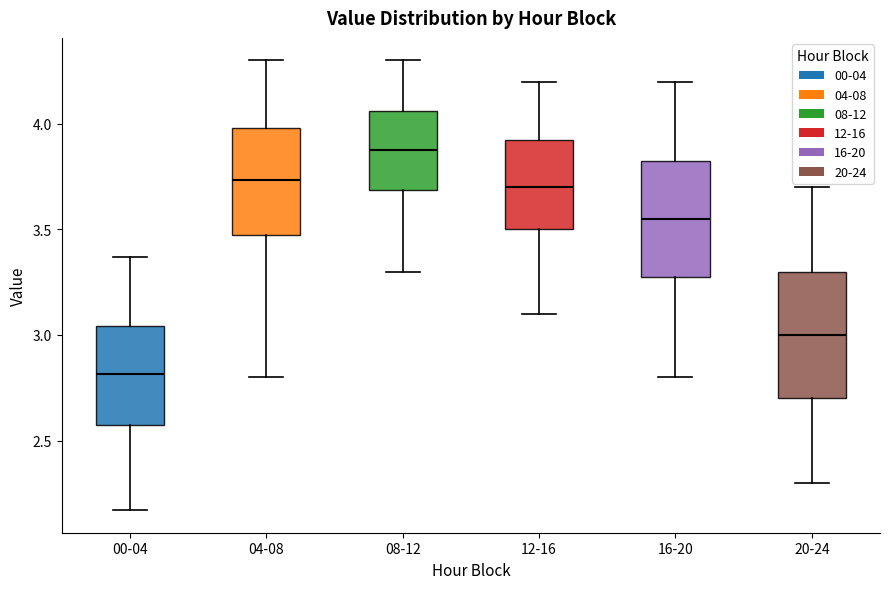

Reading left to right, transcribe this box plot: for each box, give where its median line is, the range the box spans, and where its two whiskers end, as read against the y-axis. The values are not printed on the chart, so give them approximately, as read against the axis.

00-04: median 2.80, box 2.60 to 3.05, whiskers 2.15 to 3.35
04-08: median 3.75, box 3.50 to 4.00, whiskers 2.80 to 4.30
08-12: median 3.90, box 3.70 to 4.05, whiskers 3.30 to 4.30
12-16: median 3.70, box 3.50 to 3.95, whiskers 3.10 to 4.20
16-20: median 3.55, box 3.30 to 3.85, whiskers 2.80 to 4.20
20-24: median 3.00, box 2.70 to 3.30, whiskers 2.30 to 3.70